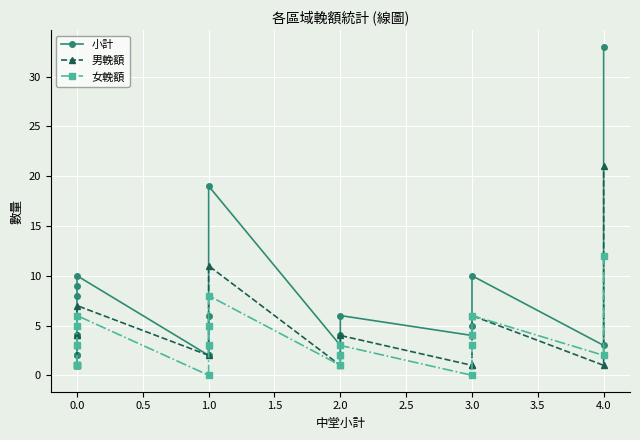

How many lines are shown in the chart?

3